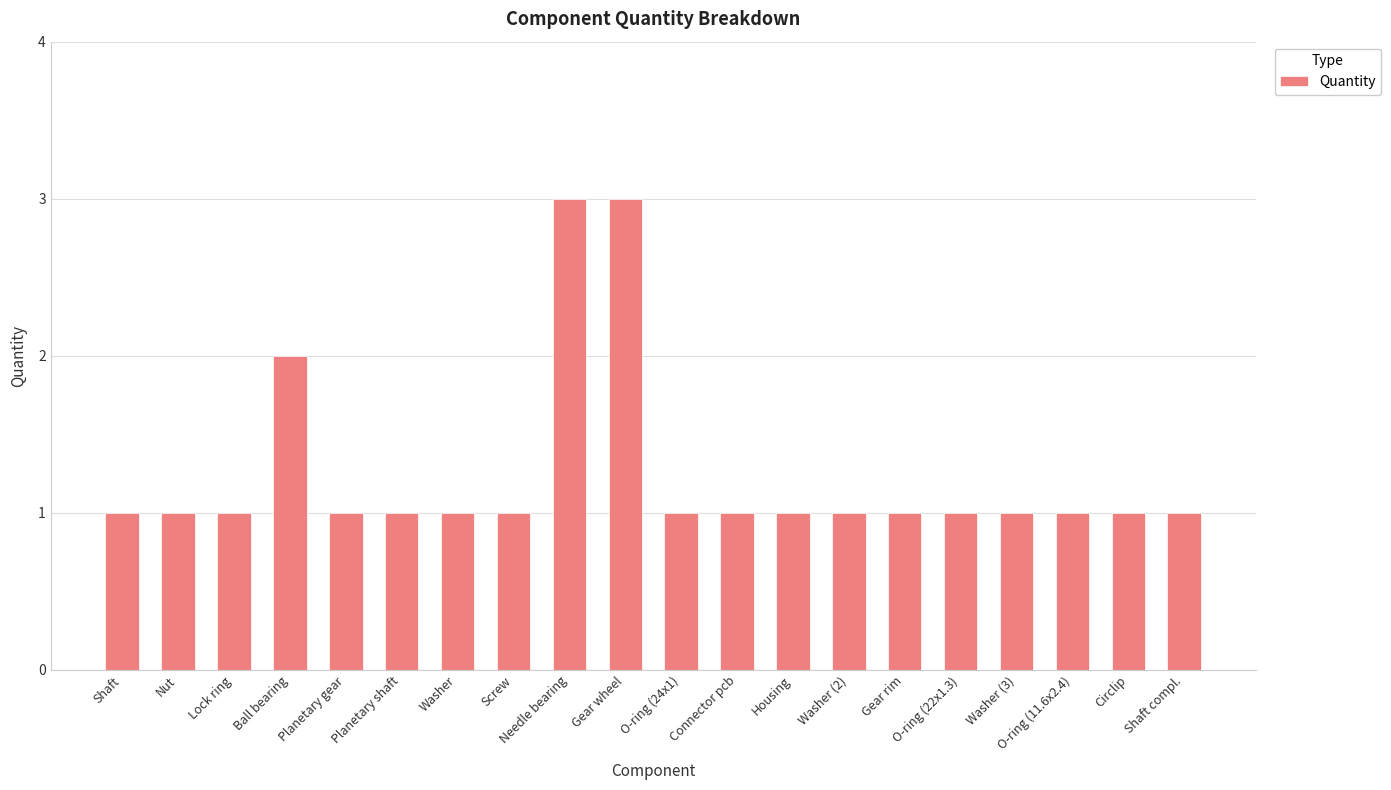

Is it true that the value at Circlip is 1?

True